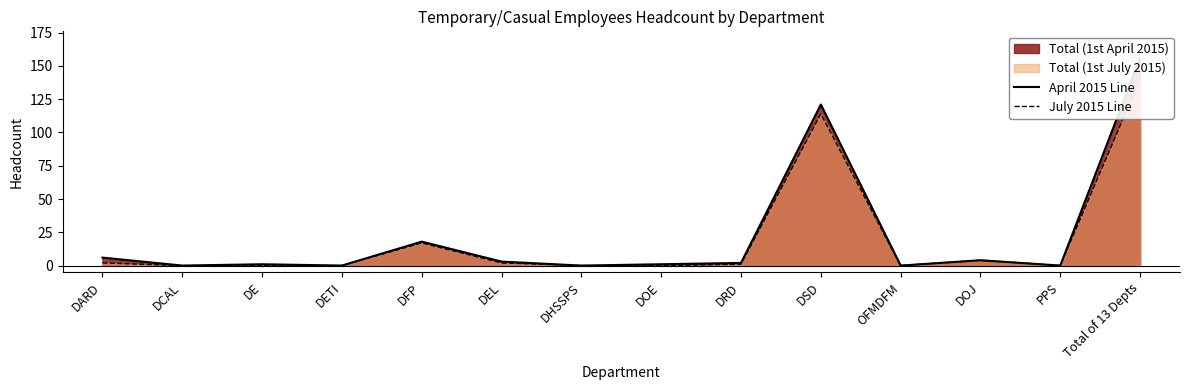

At which category does the chart reach its minimum across all series?

DCAL